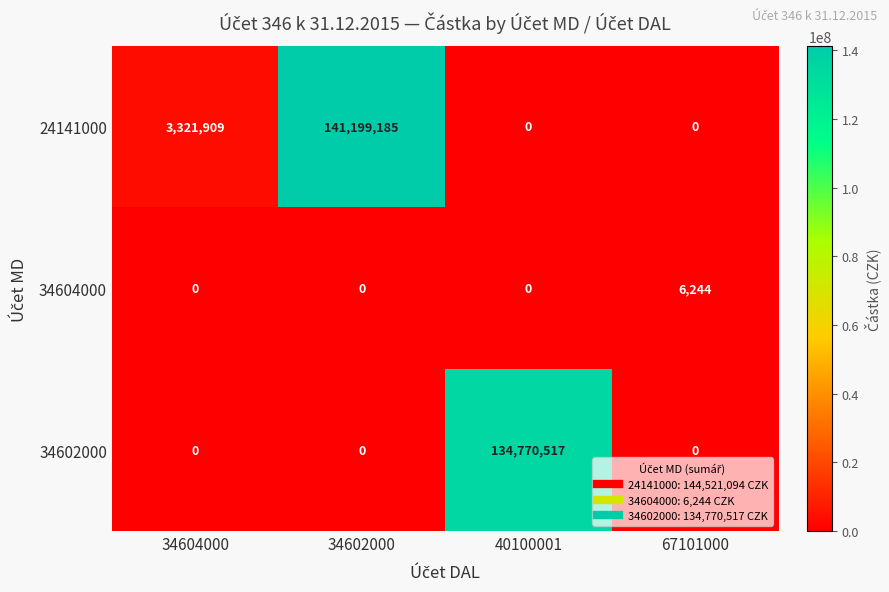

Reading left to right, transcribe all the data shown in this chart.

24141000: 34604000=3321909	34602000=141199185	40100001=0	67101000=0
34604000: 34604000=0	34602000=0	40100001=0	67101000=6244
34602000: 34604000=0	34602000=0	40100001=134770517	67101000=0